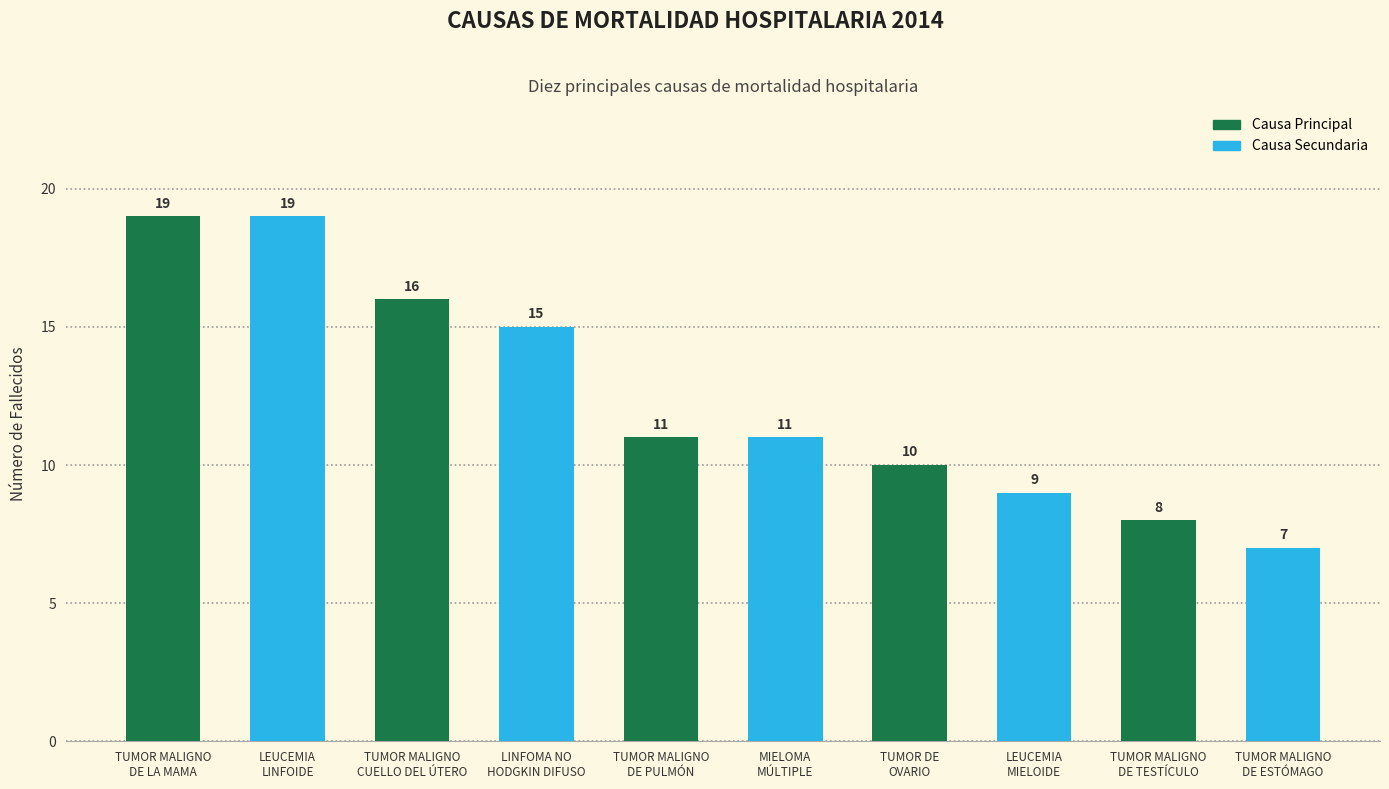

What is the minimum value shown in the chart?

7